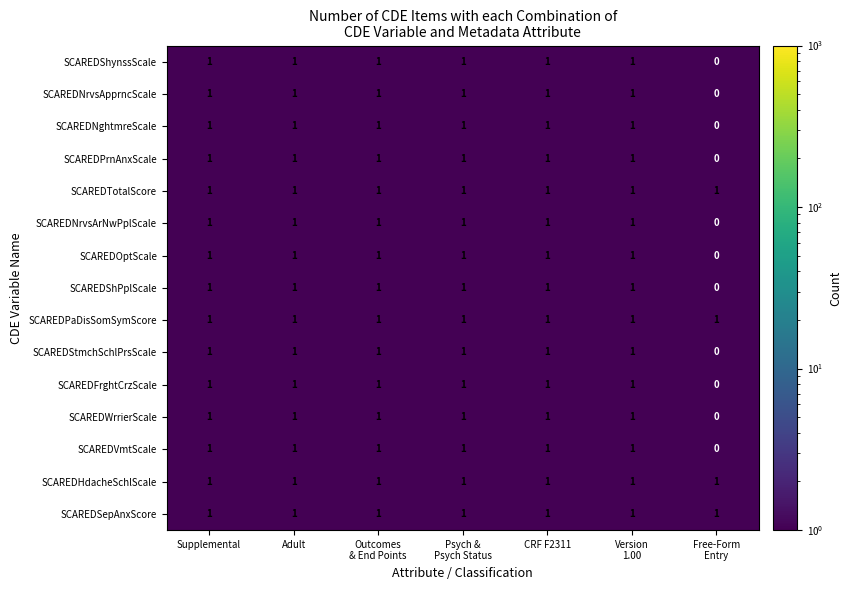

What is the sum of all SCAREDShynssScale values?

6